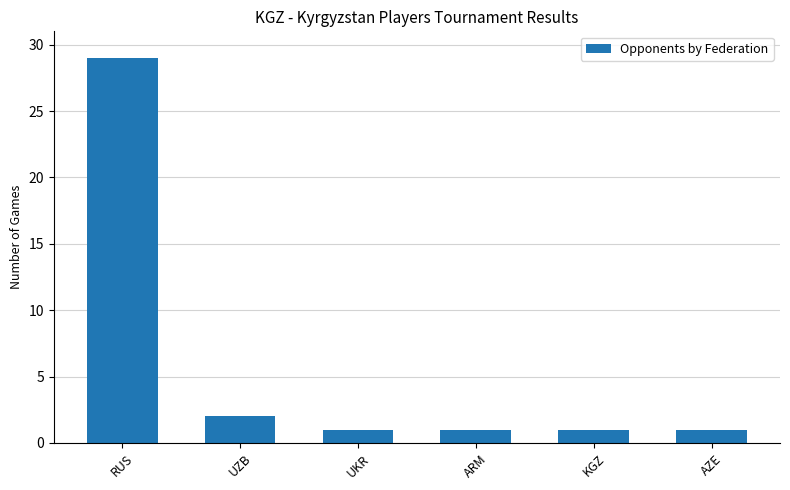

What is the label of the 3rd bar from the left?

UKR